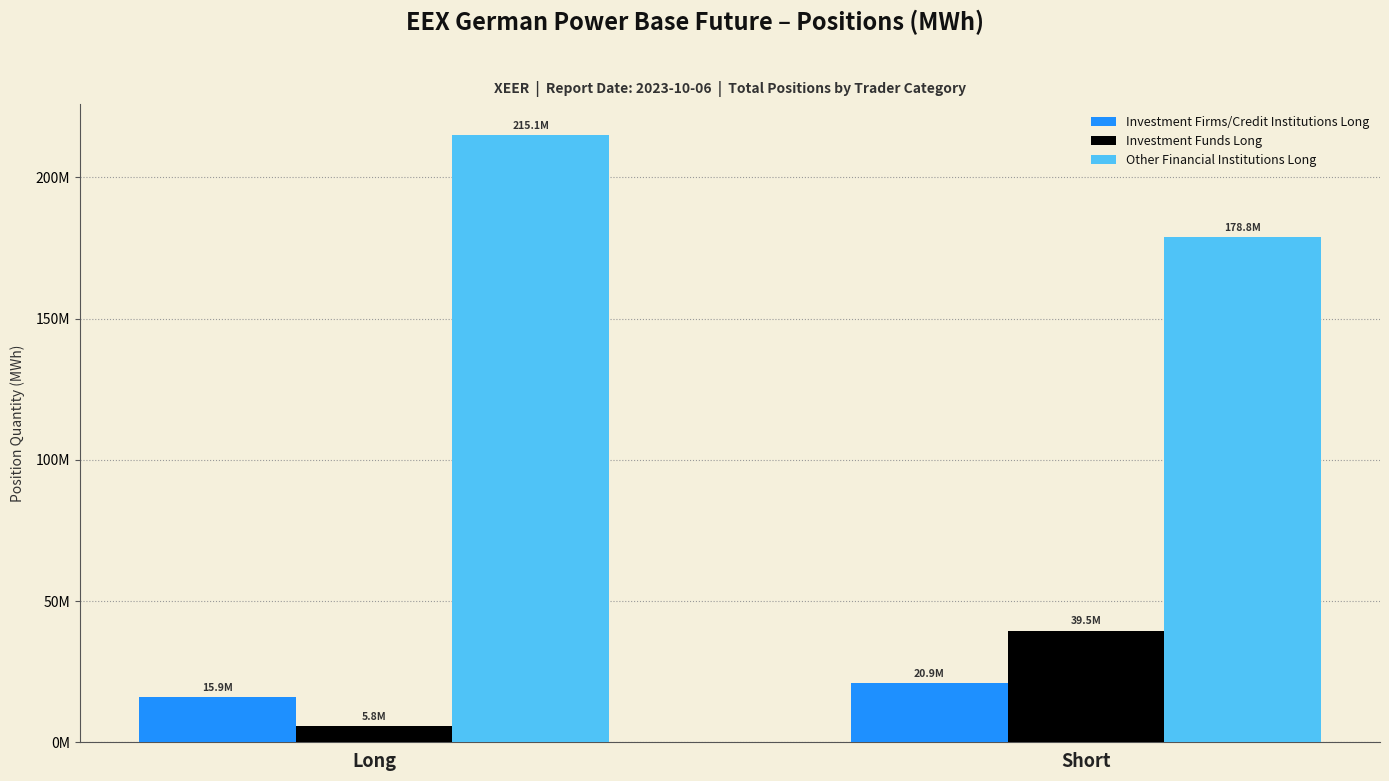

Does the chart contain any negative values?

No